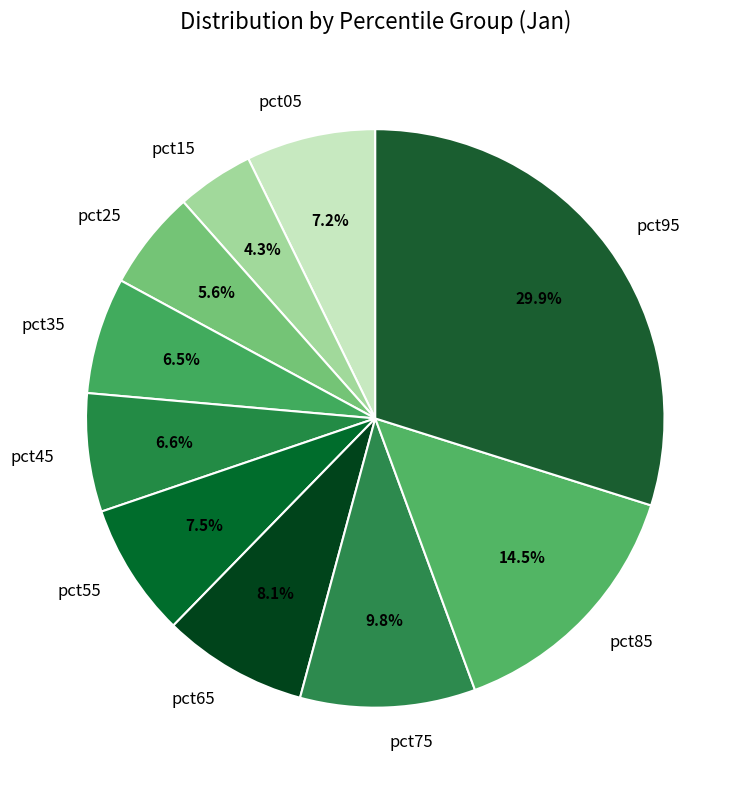

How many segments does this pie chart have?

10